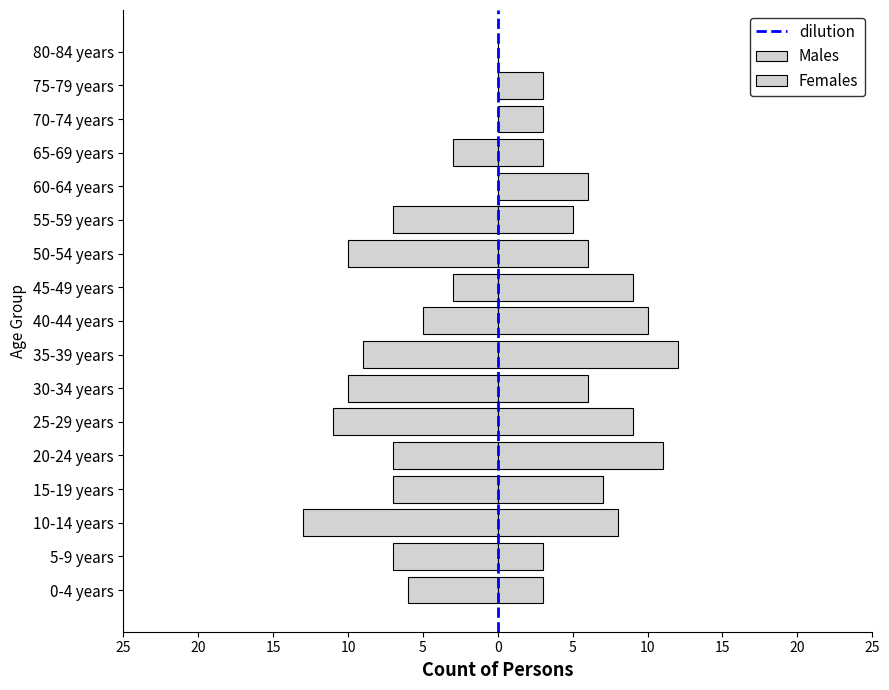

Which series has the largest range (max minus min)?

Males